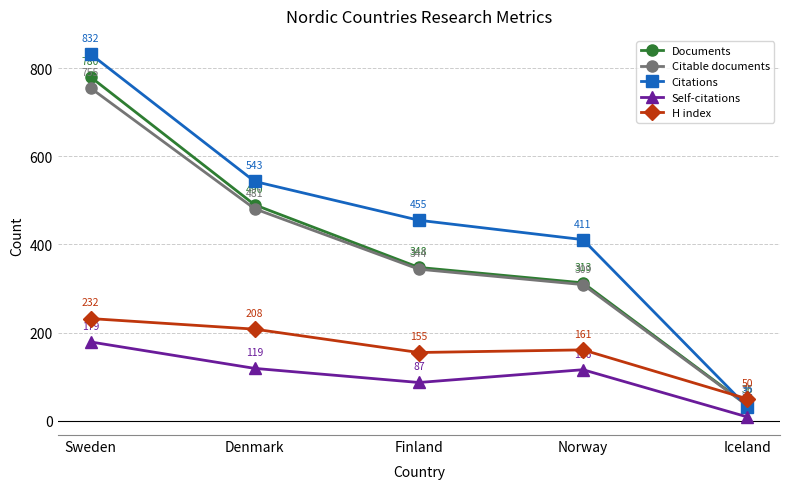

How many distinct data groups are displayed?

5